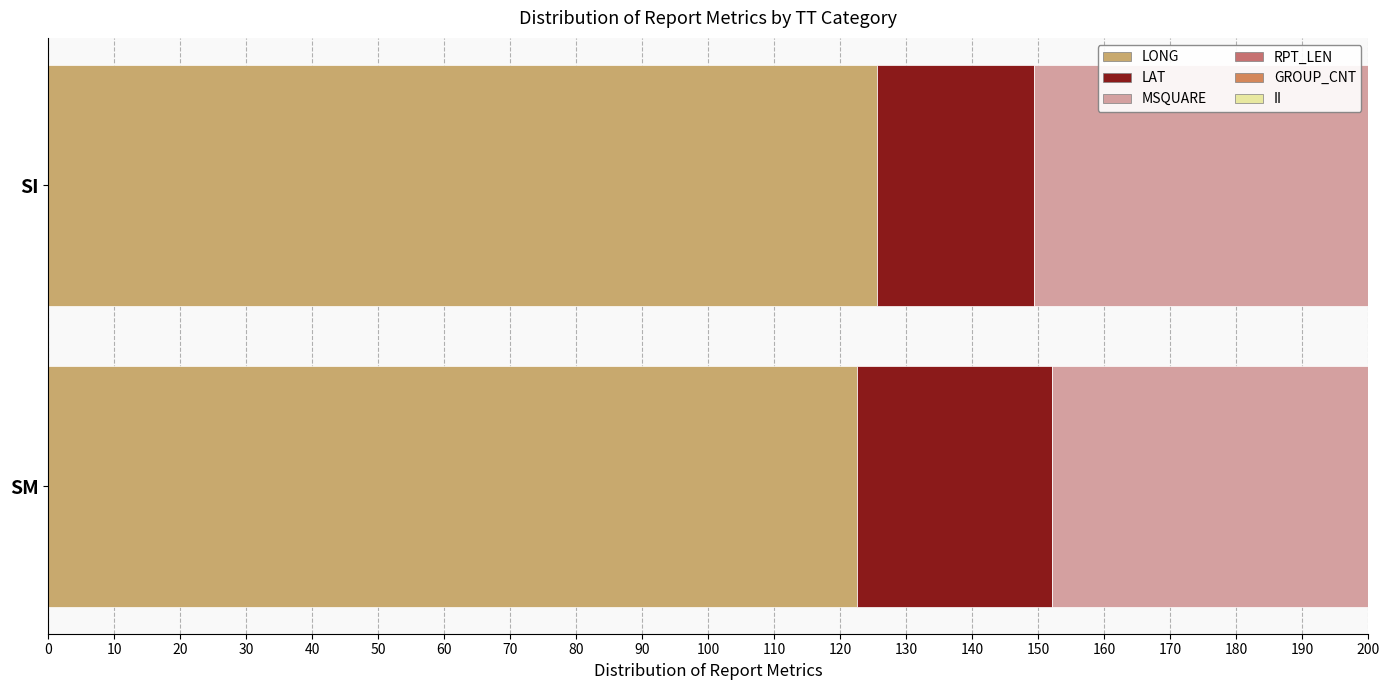

True or false: LONG has a value of 125.6 at 1.

True